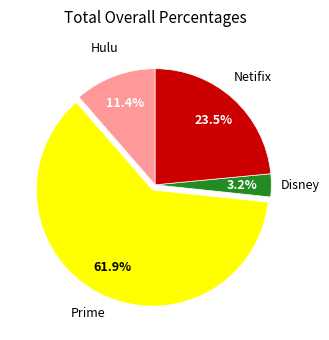

Is there any slice that represents more than half of the pie?

Yes